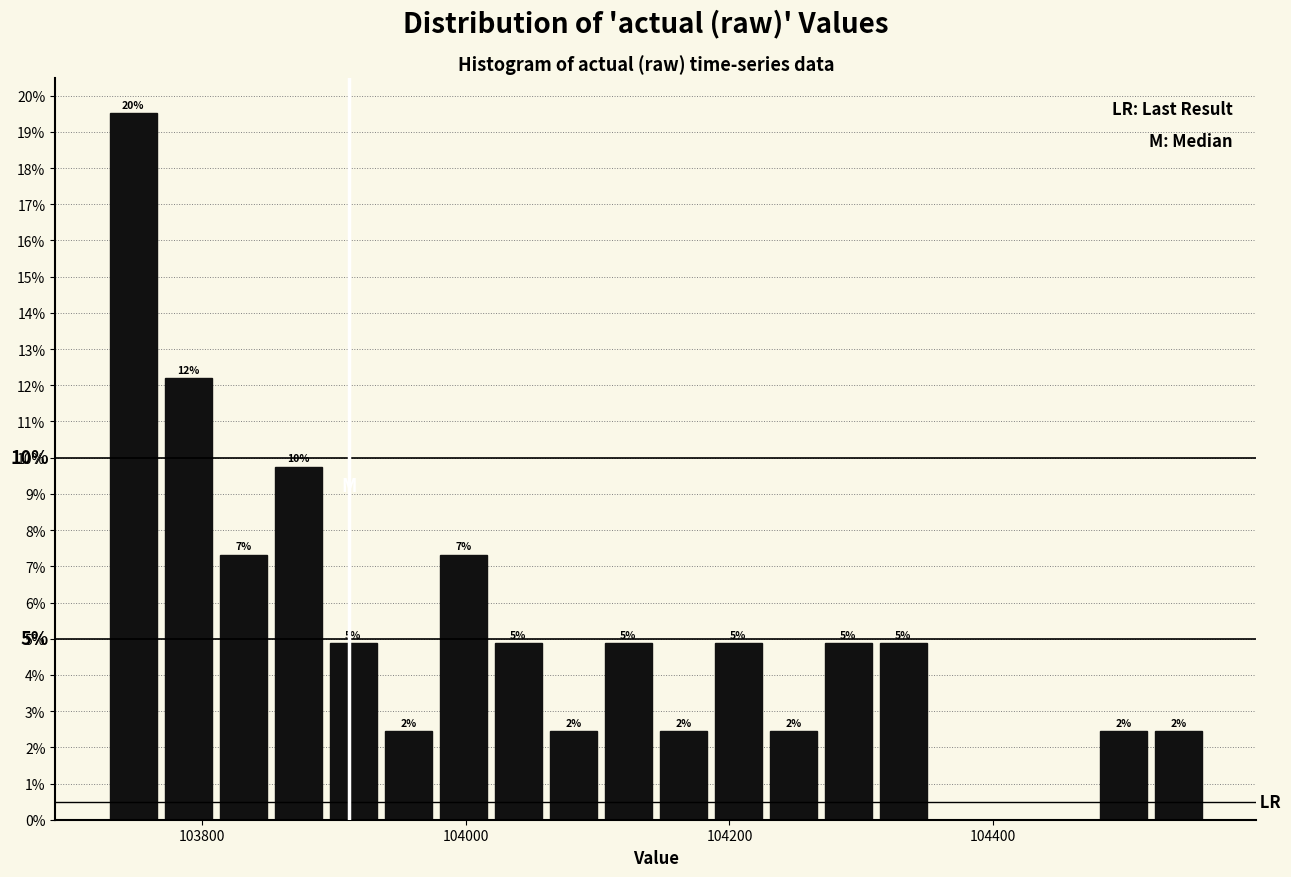

Around what value on the x-axis is the tallest bar? Give the approximate position of its centre, as read against the axis.

103740